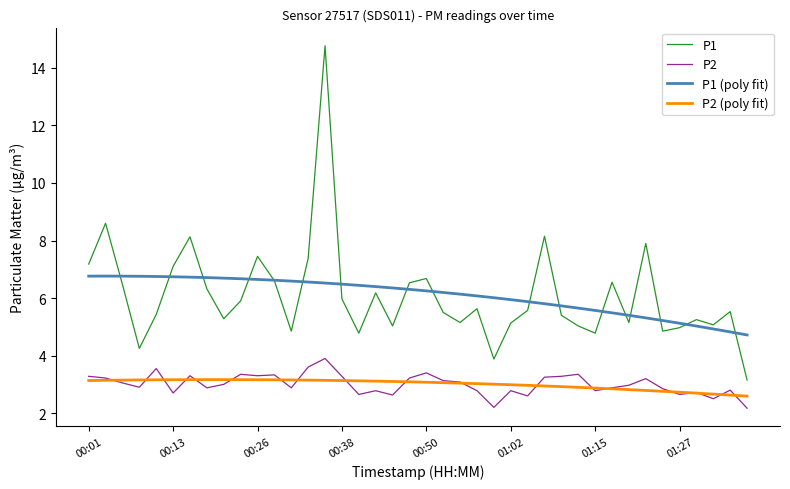

True or false: P1 and P2 cross at least once.

False